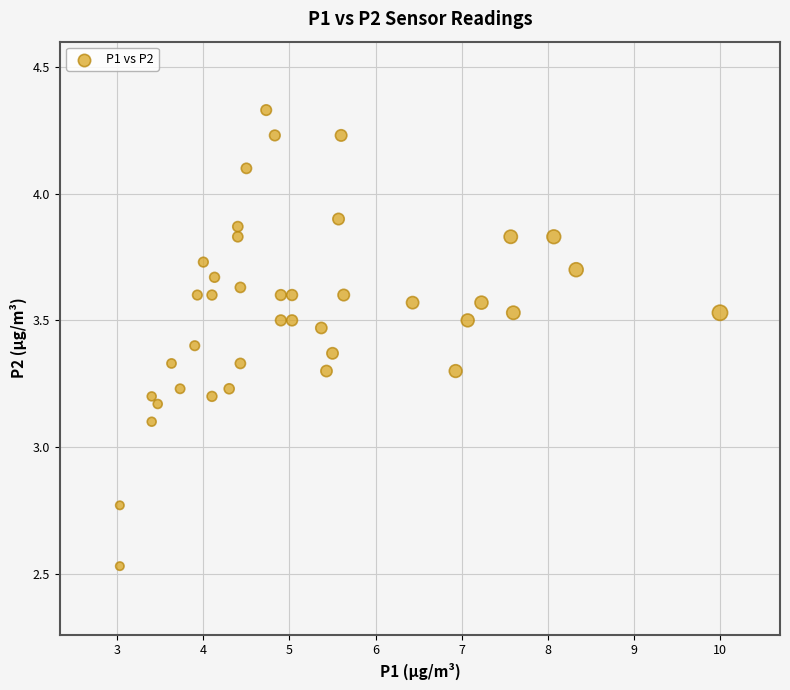

What is the range of X values (max minus min)?

7.0